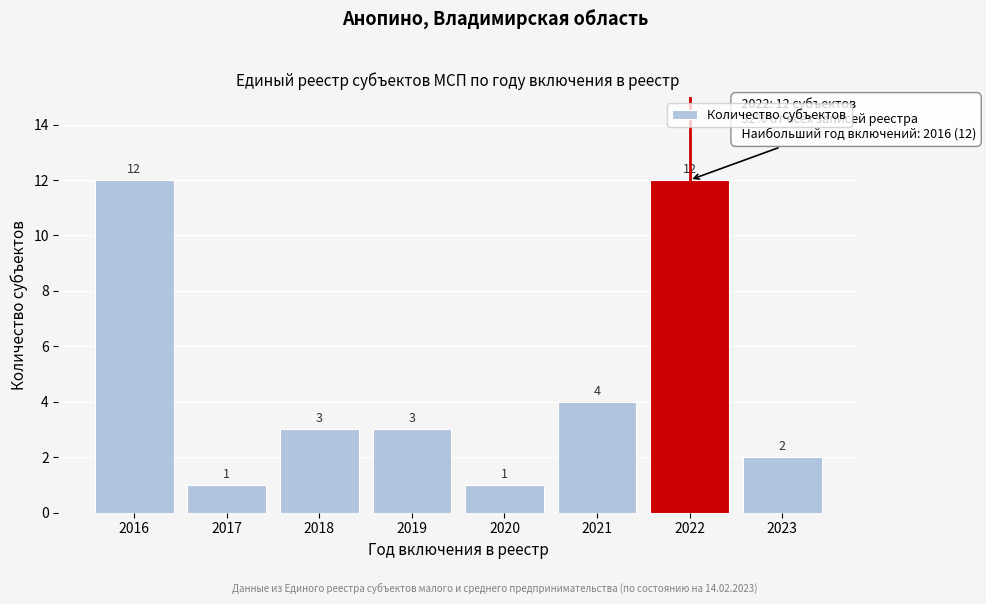

Reading left to right, extract all data points from this chart.

12	1	3	3	1	4	12	2